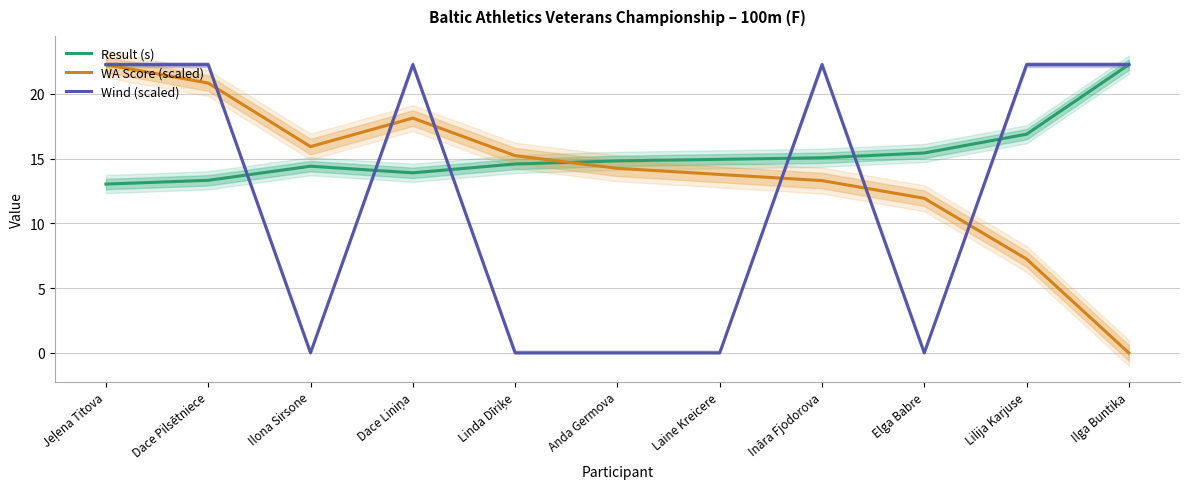

What are all the series names shown in the legend?

Result (s), WA Score (scaled), Wind (scaled)